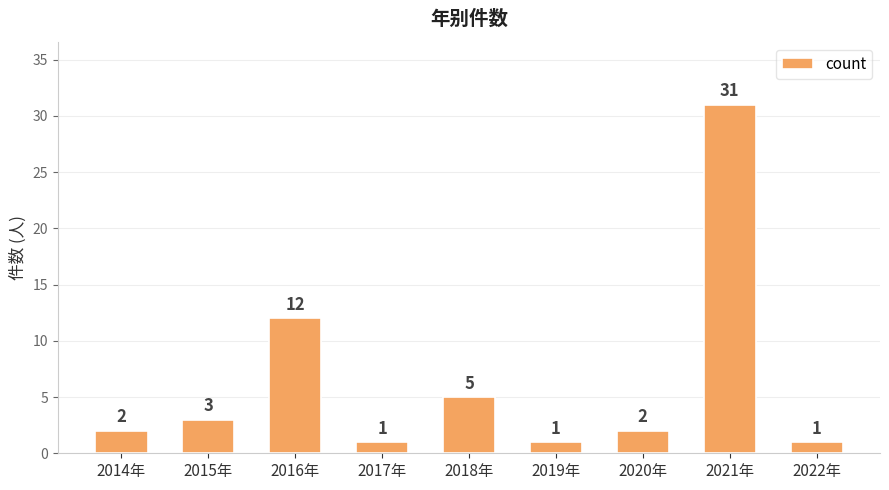

What is the minimum value shown in the chart?

1